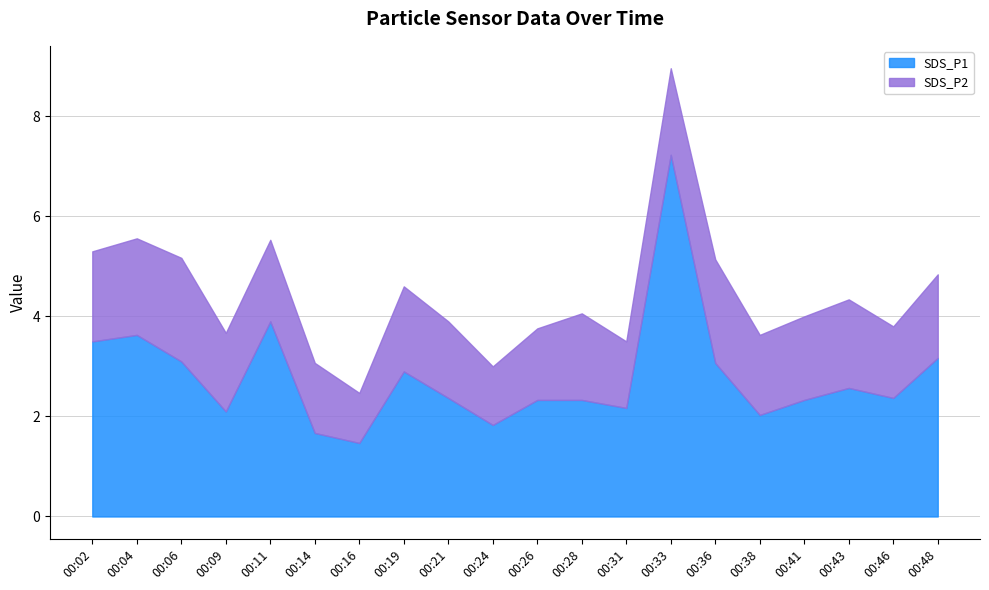

What is the difference between the second highest and minimum values in the SDS_P2 series?

1.1